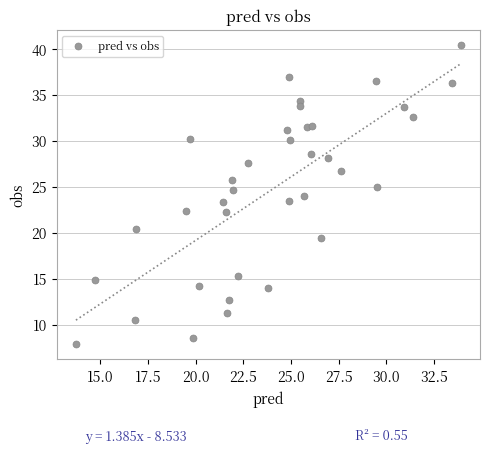

What is the range of Y values (max minus min)?

32.6